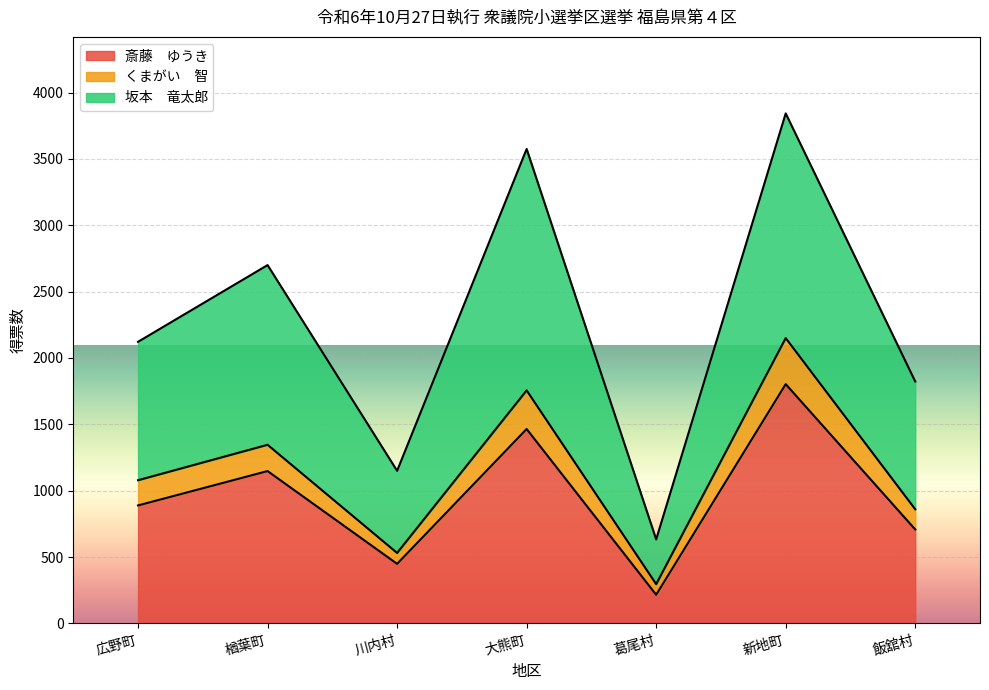

How many lines are shown in the chart?

3